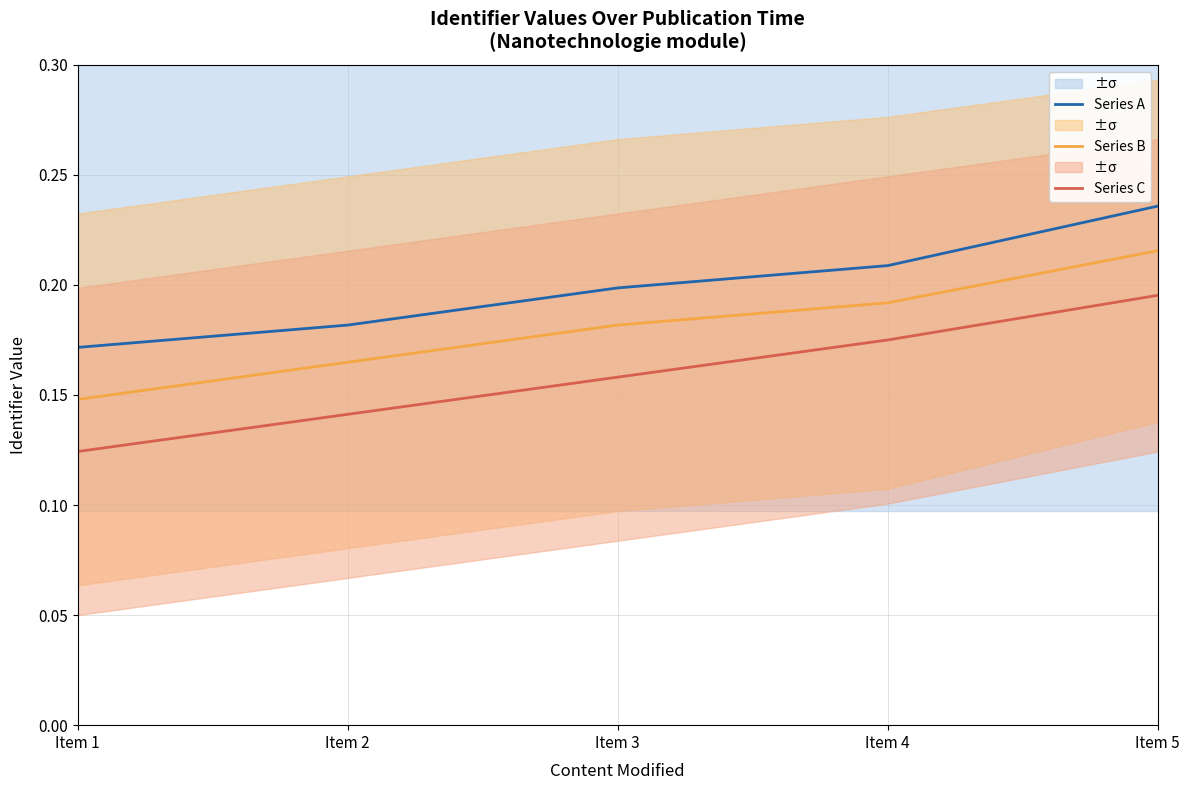

The value of Series A at Item 1 is 0.2. True or false?

True